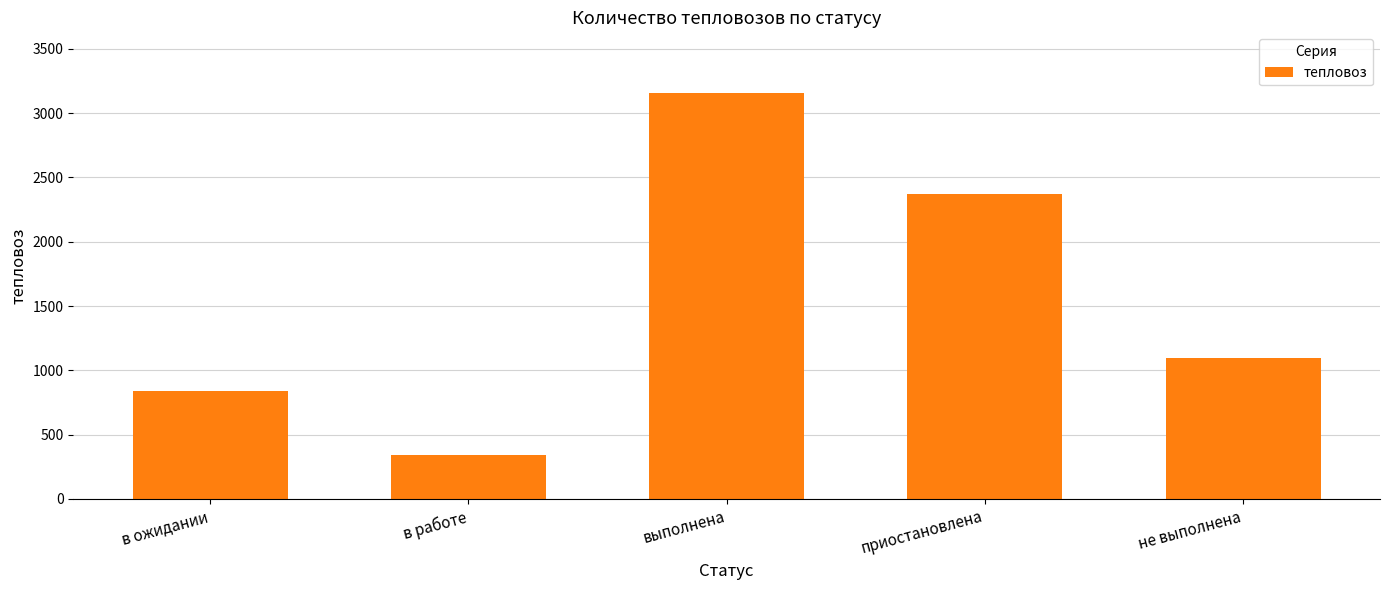

Where does the data first go above 1094?

выполнена